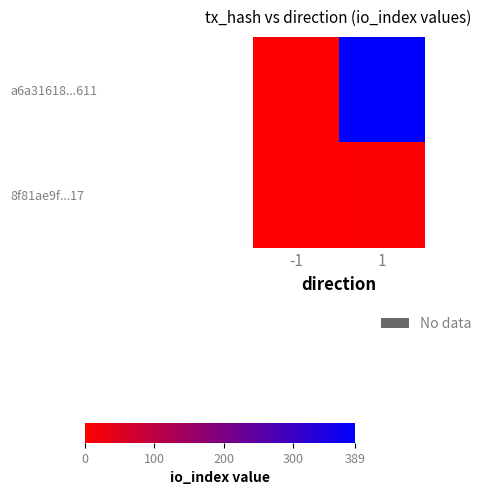

Reading left to right, extract all data points from this chart.

a6a31618...611: -1=-1	1=389
8f81ae9f...17: -1=1	1=4